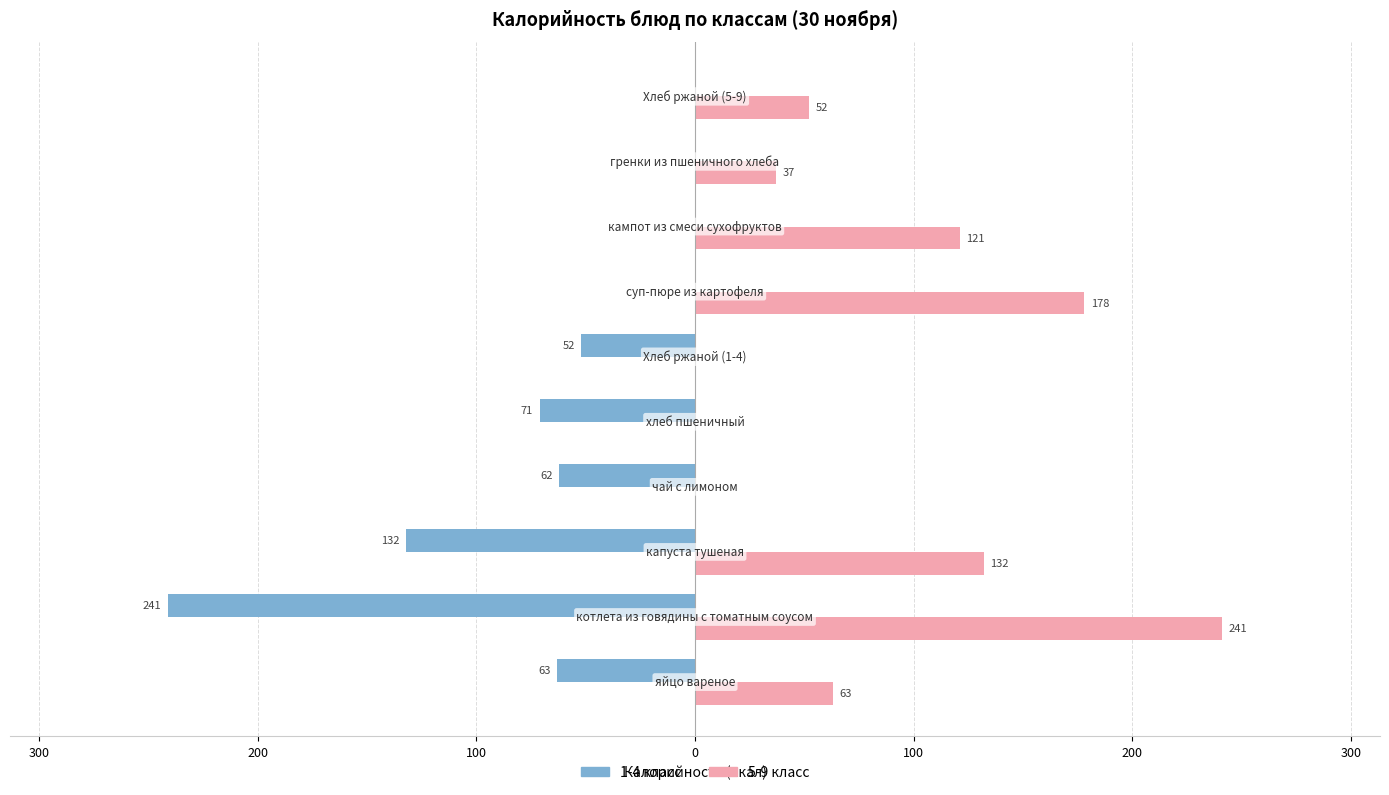

What are all the series names shown in the legend?

1-4 класс, 5-9 класс